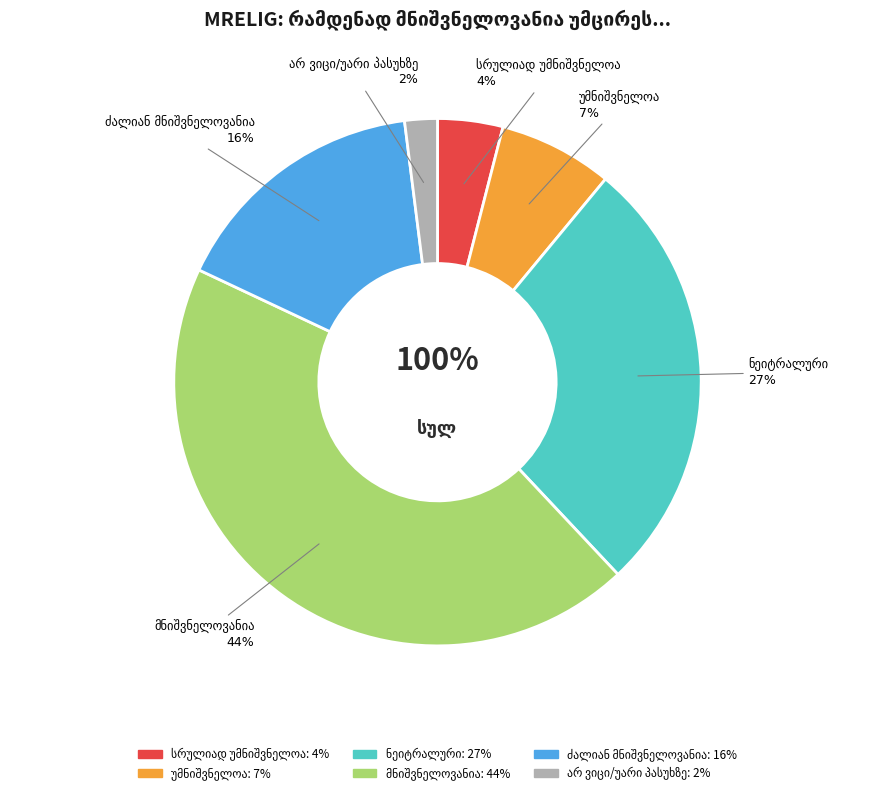

To the nearest percent, what portion does უმნიშვნელოა represent?

7%